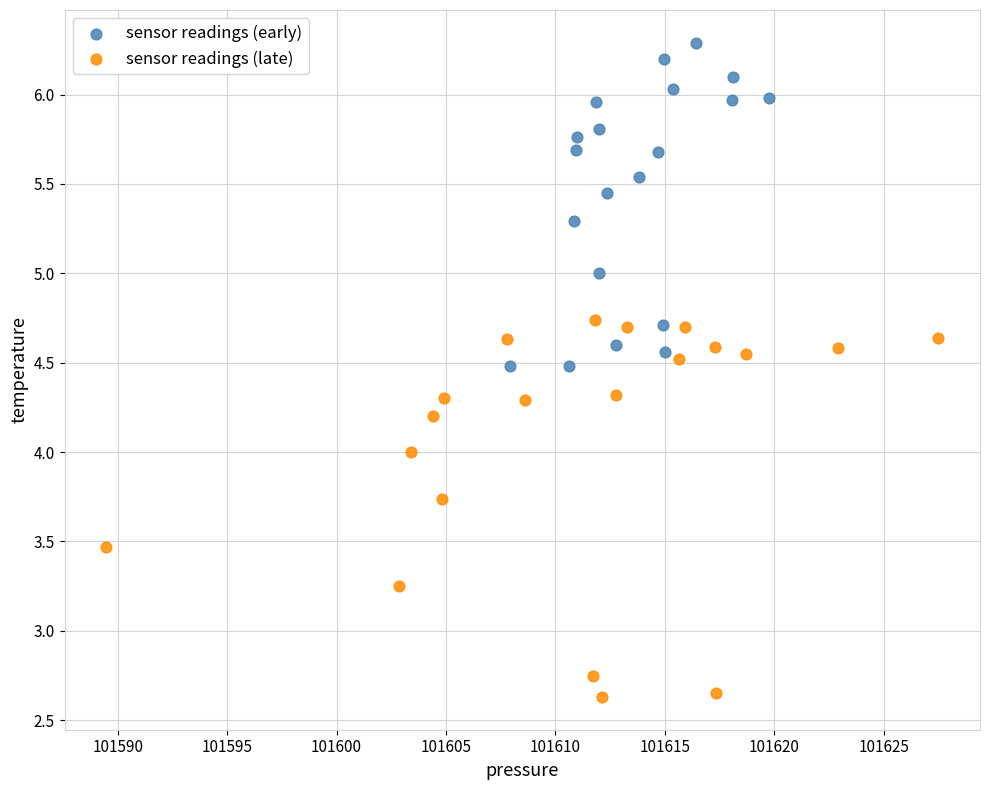

Which series has the widest spread of Y values?

sensor readings (late)